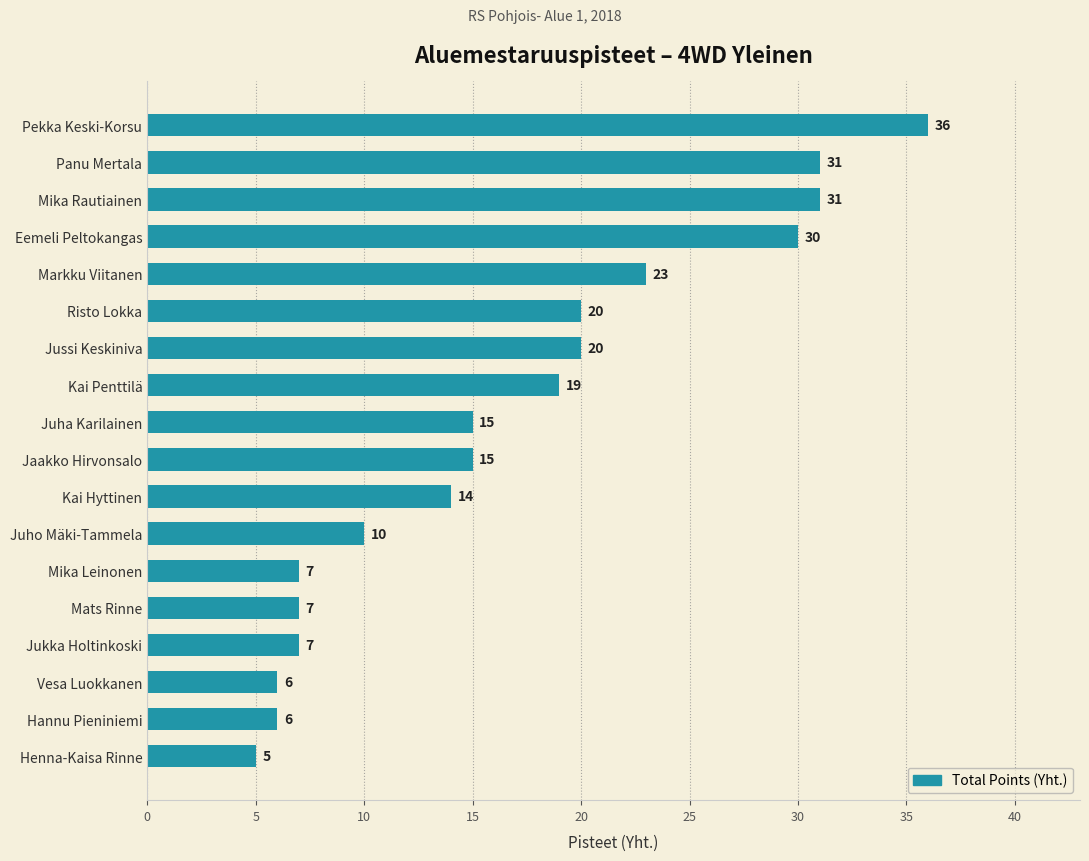

What is the minimum value shown in the chart?

5